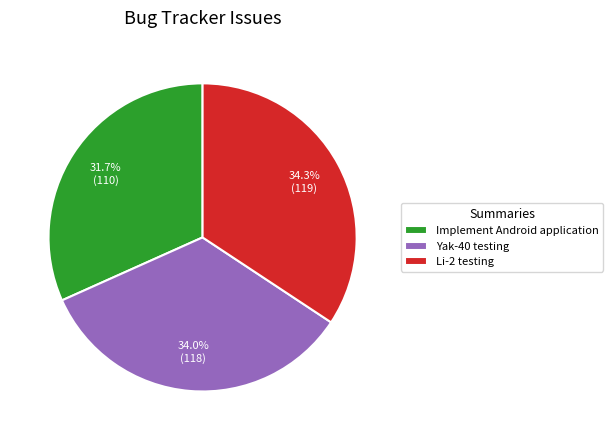

Does Li-2 testing account for over 50% of the chart?

No